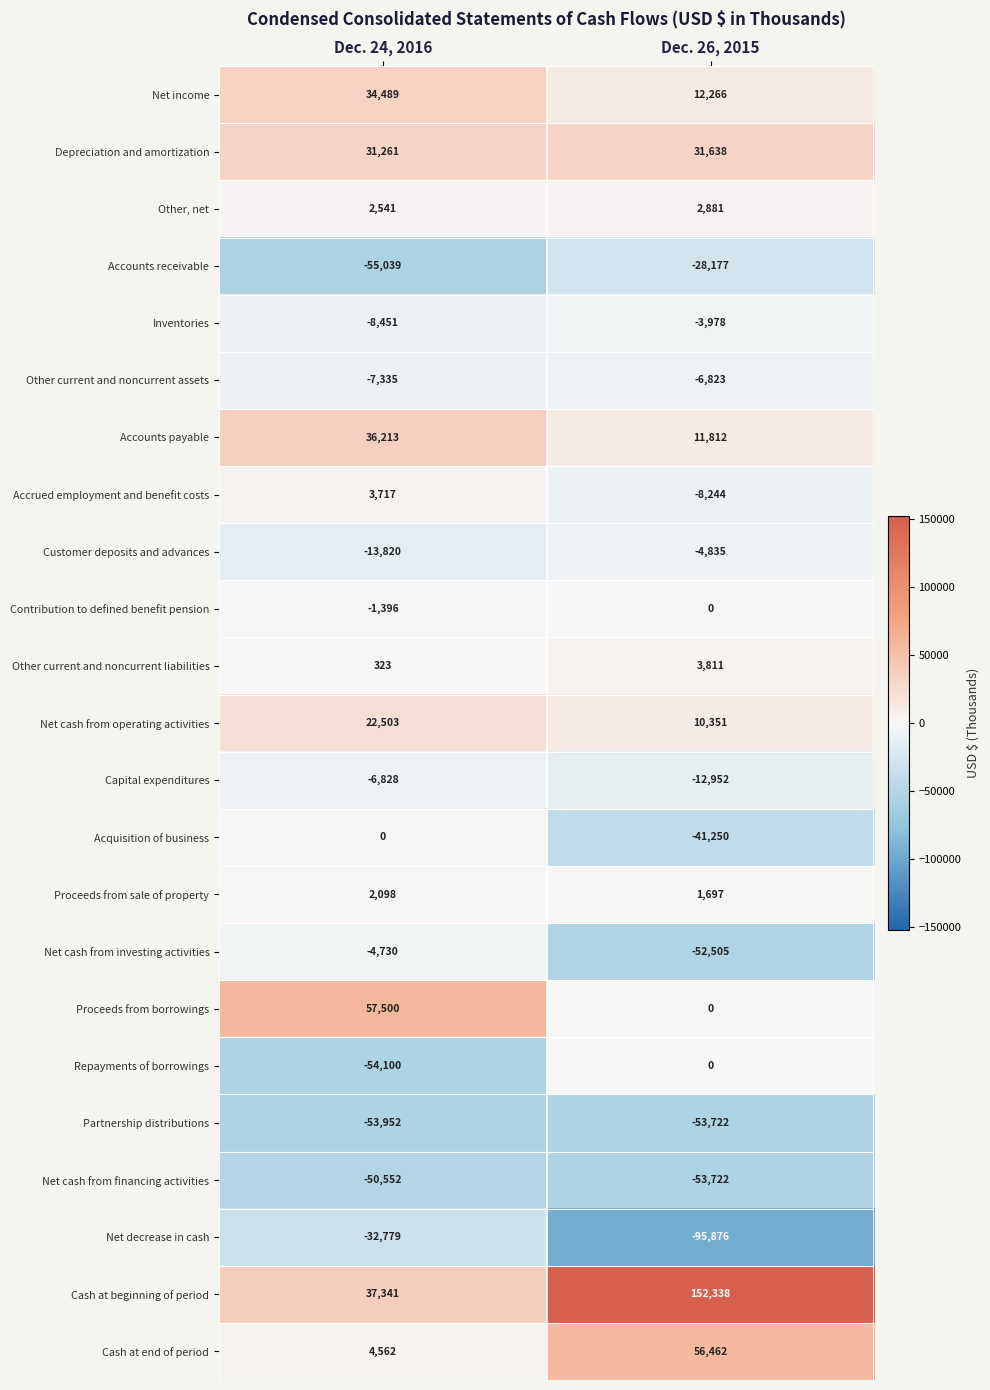

Which series changed the most between Dec. 24, 2016 and Dec. 26, 2015?

Cash at beginning of period